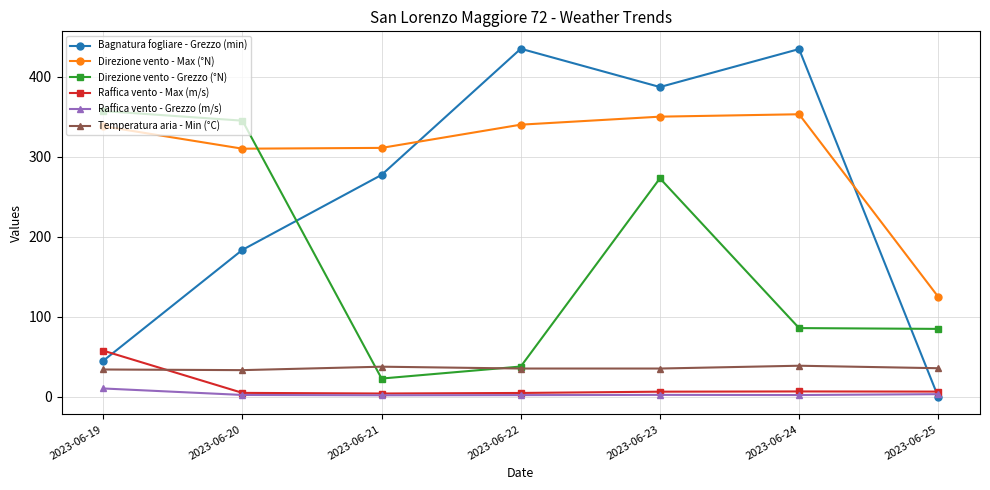

The Direzione vento - Max (°N) series shows 311.0 at 2023-06-21. True or false?

True